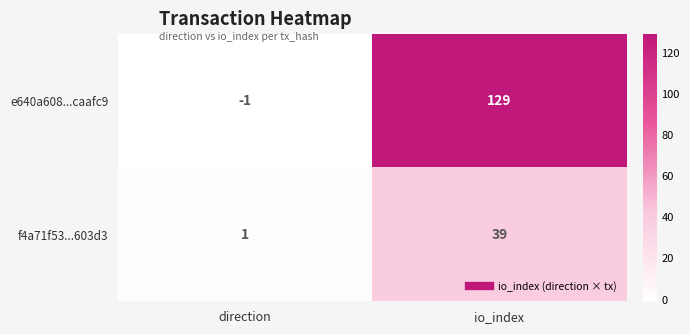

At io_index, list the series in order from smallest to largest.

f4a71f53...603d3, e640a608...caafc9